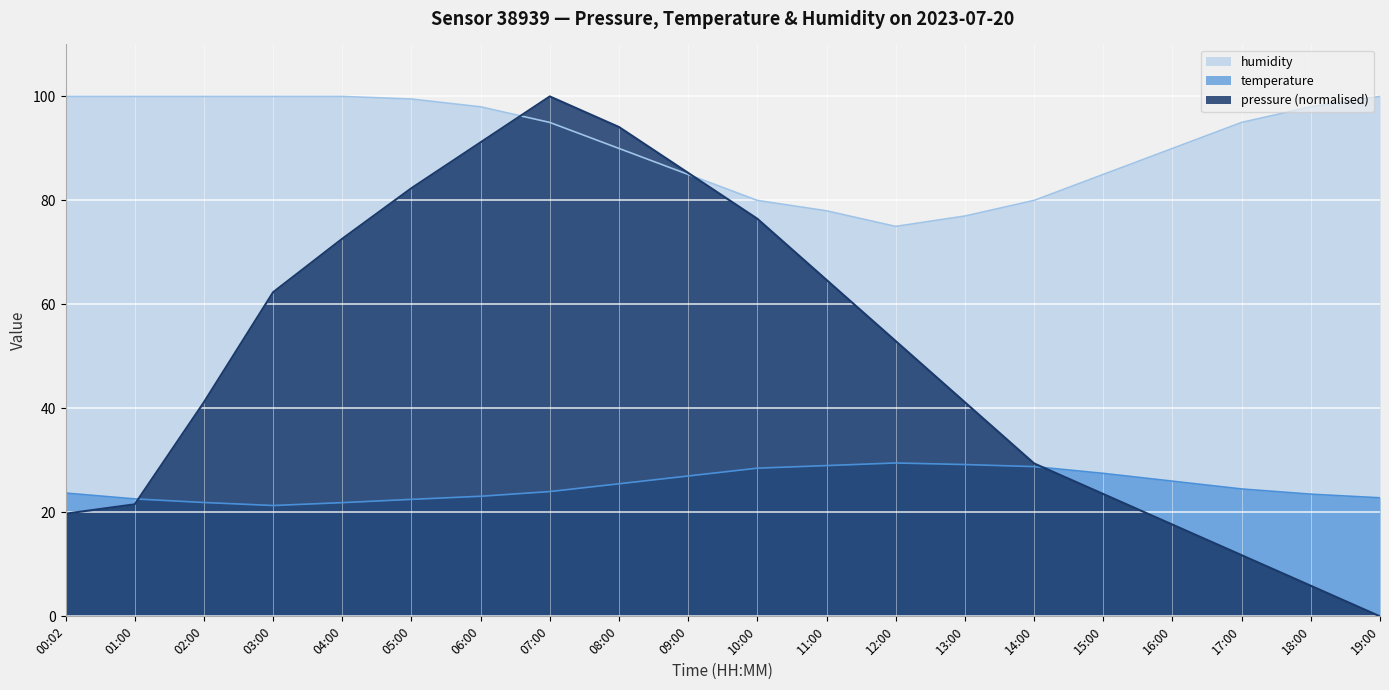

Between 00:02 and 05:00, which series saw the biggest shift?

pressure (normalised)